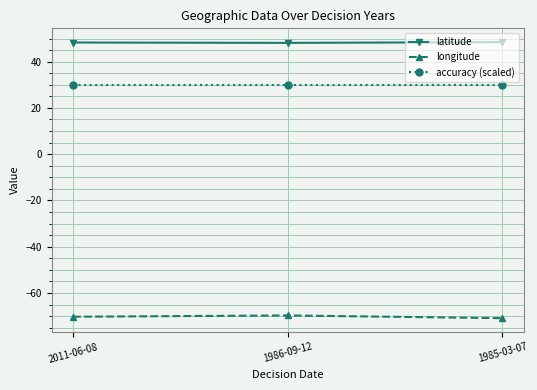

What is the approximate value of longitude at 2011-06-08?

-70.3